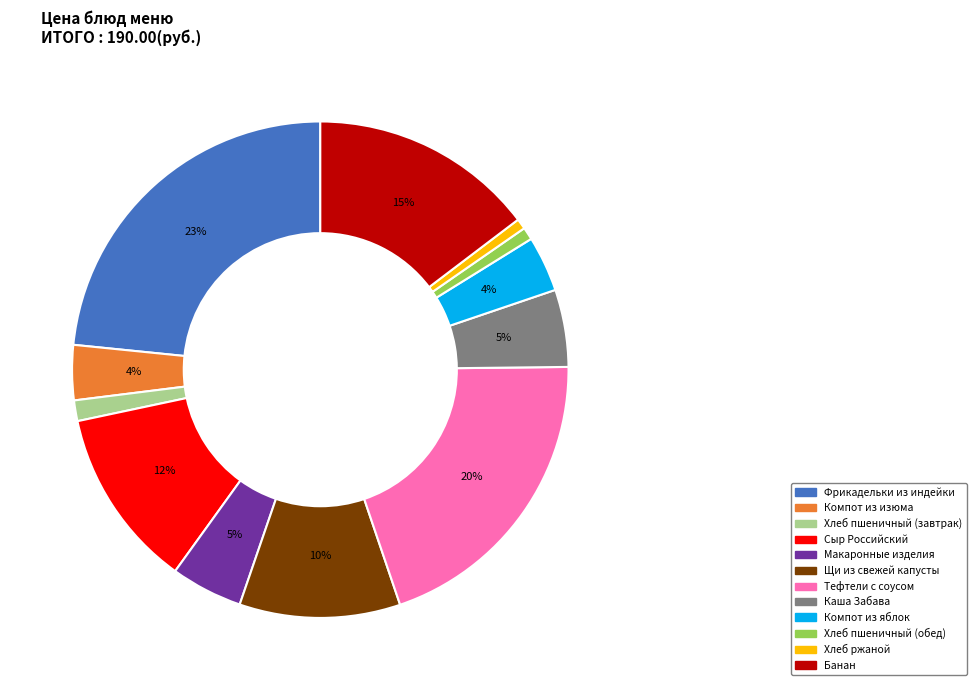

Does any single category account for the majority?

No